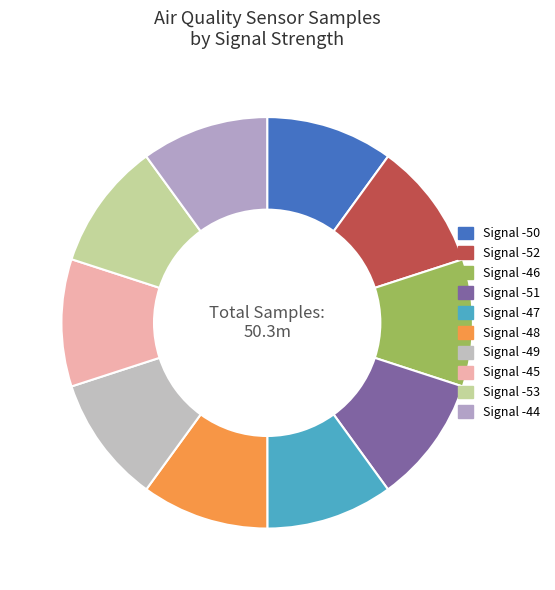

Count the number of slices in the pie.

10